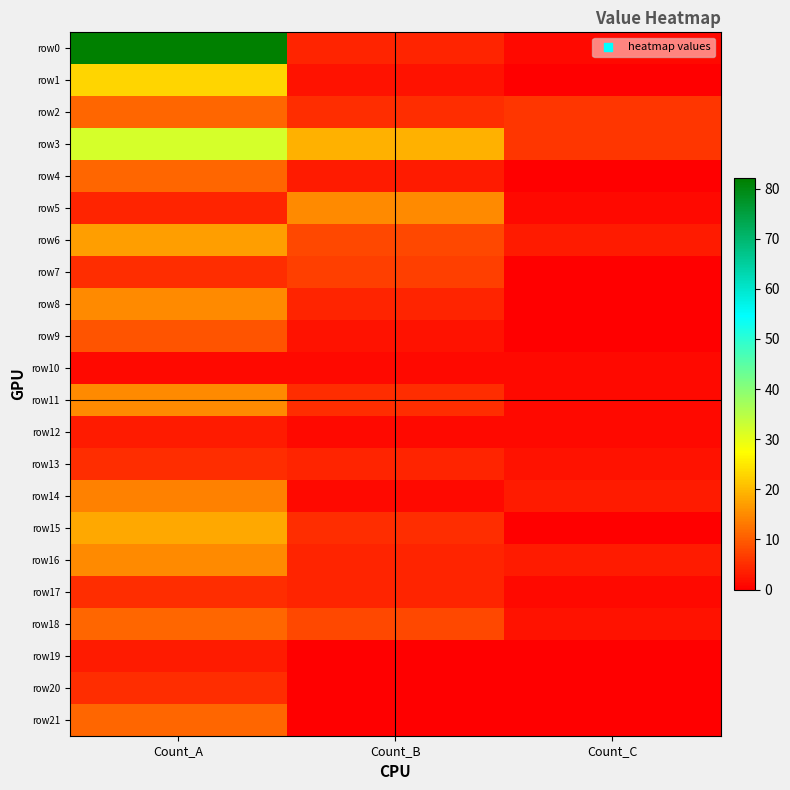

At Count_B, list the series in order from largest to smallest.

row3, row5, row6, row18, row7, row2, row11, row15, row0, row8, row13, row16, row17, row4, row1, row9, row10, row12, row14, row19, row20, row21